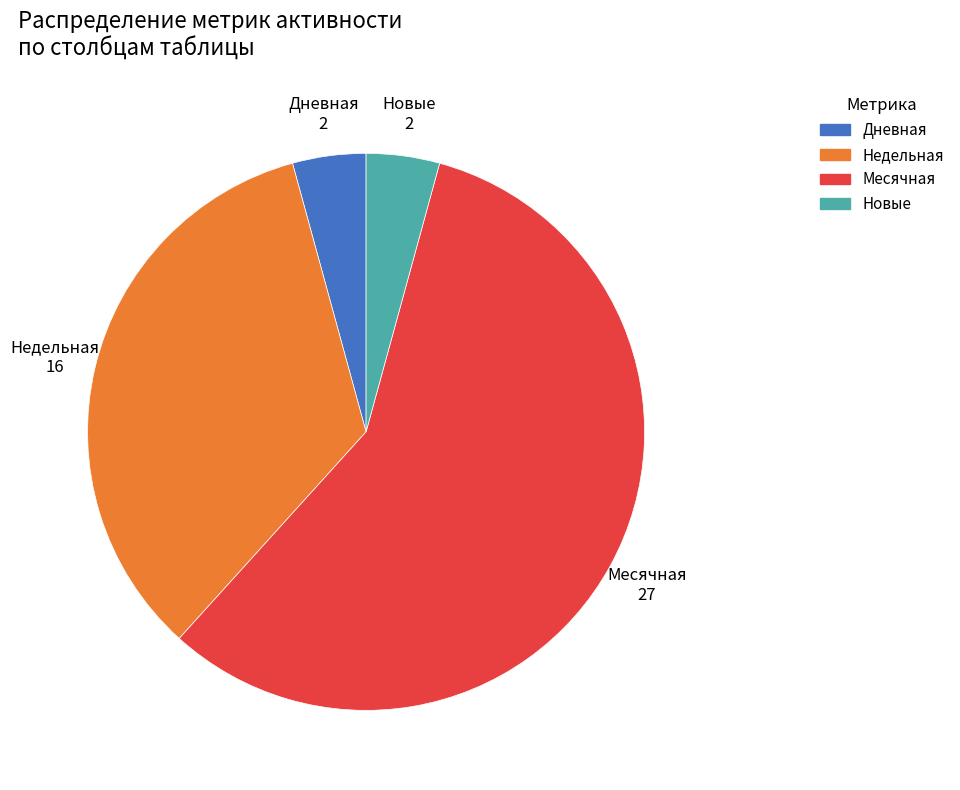

Is it true that Новые is 4% of the pie?

True